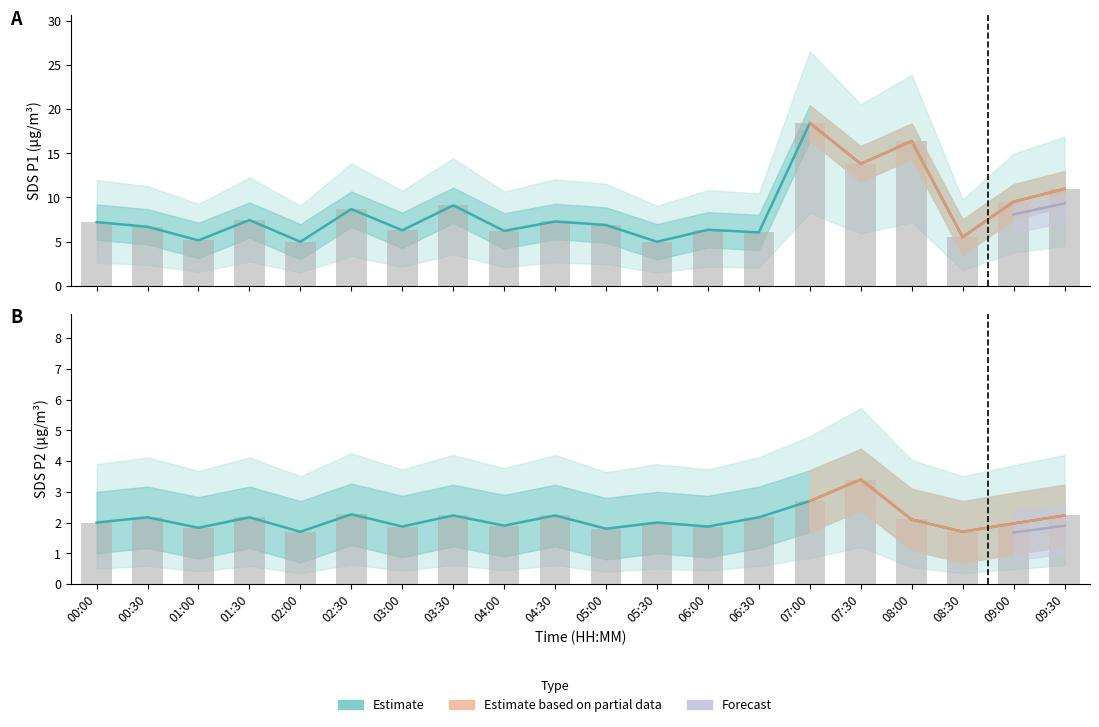

Is the value of SDS_P2 at 09:30 greater than the value of SDS_P1 at 00:00?

No